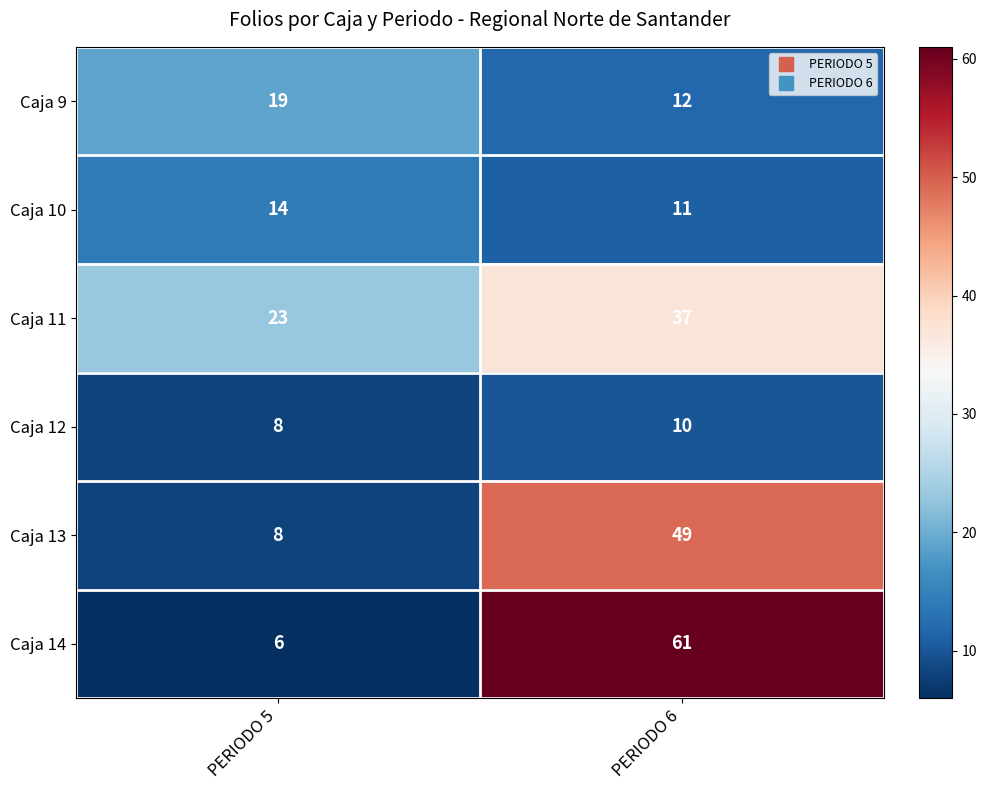

Which label corresponds to the largest value in the chart?

PERIODO 6